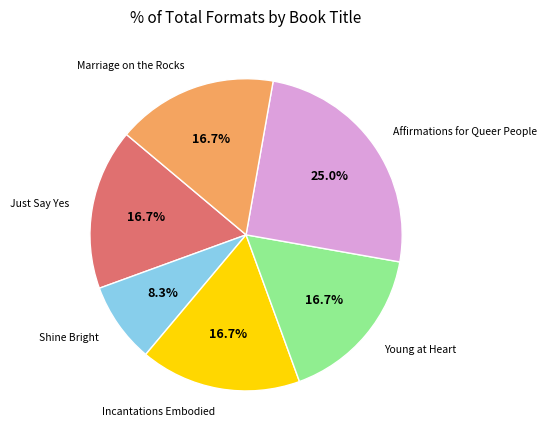

Approximately how many times larger is the value at Shine Bright compared to Marriage on the Rocks?

0.5